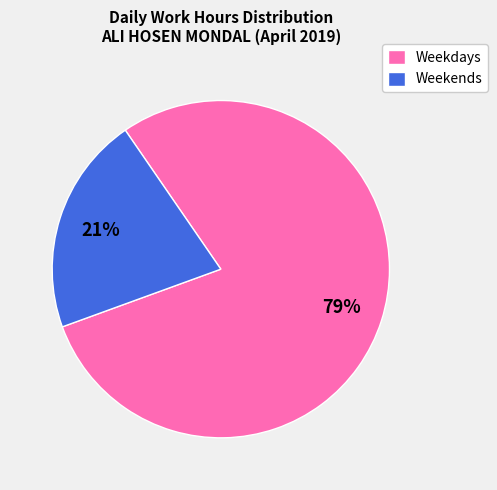

The Weekdays slice represents 79% of the pie. True or false?

True